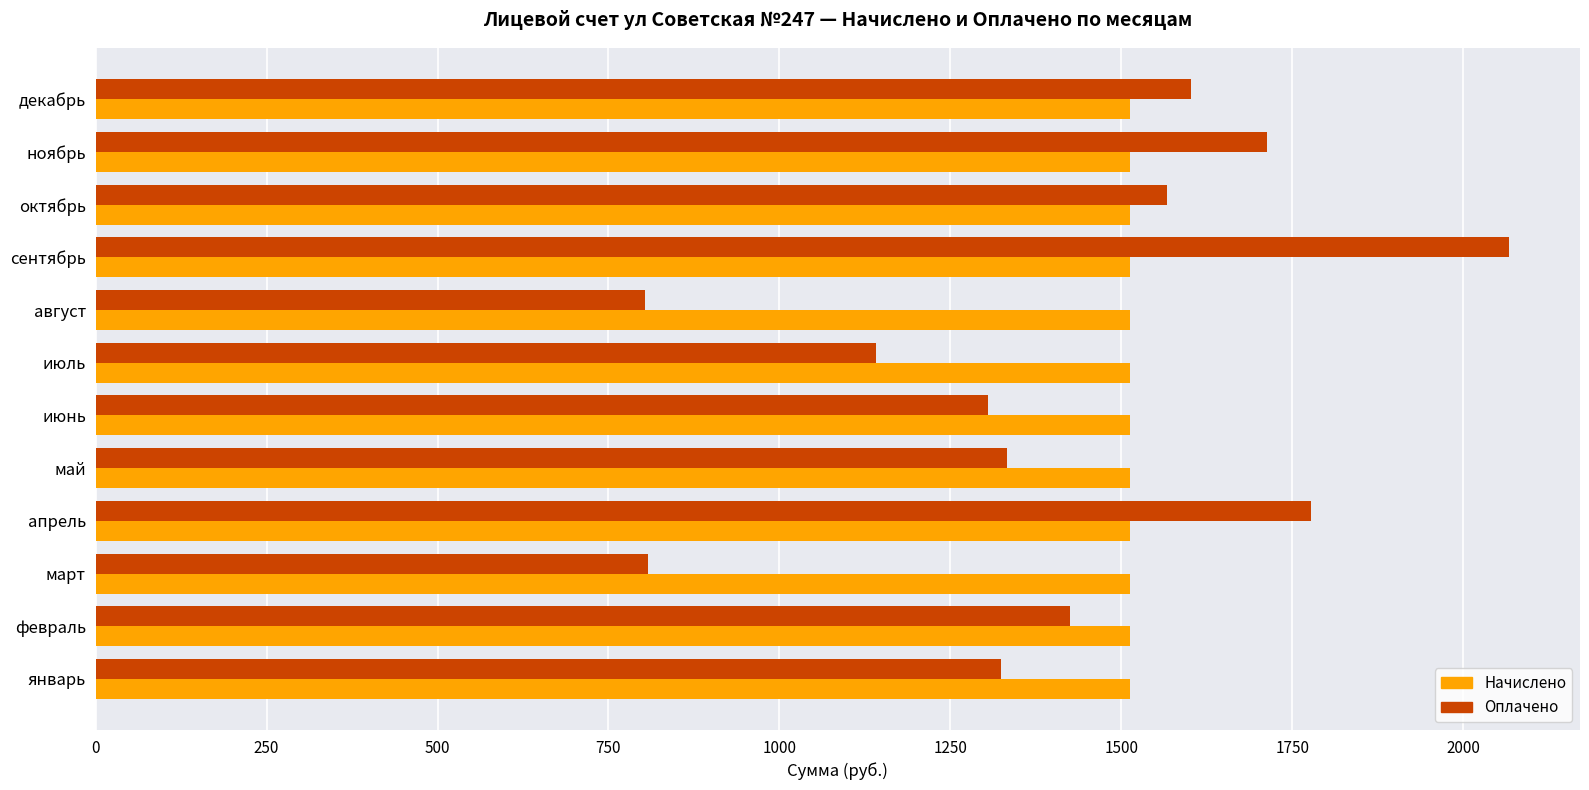

List the series in order of their peak value, highest first.

Оплачено, Начислено